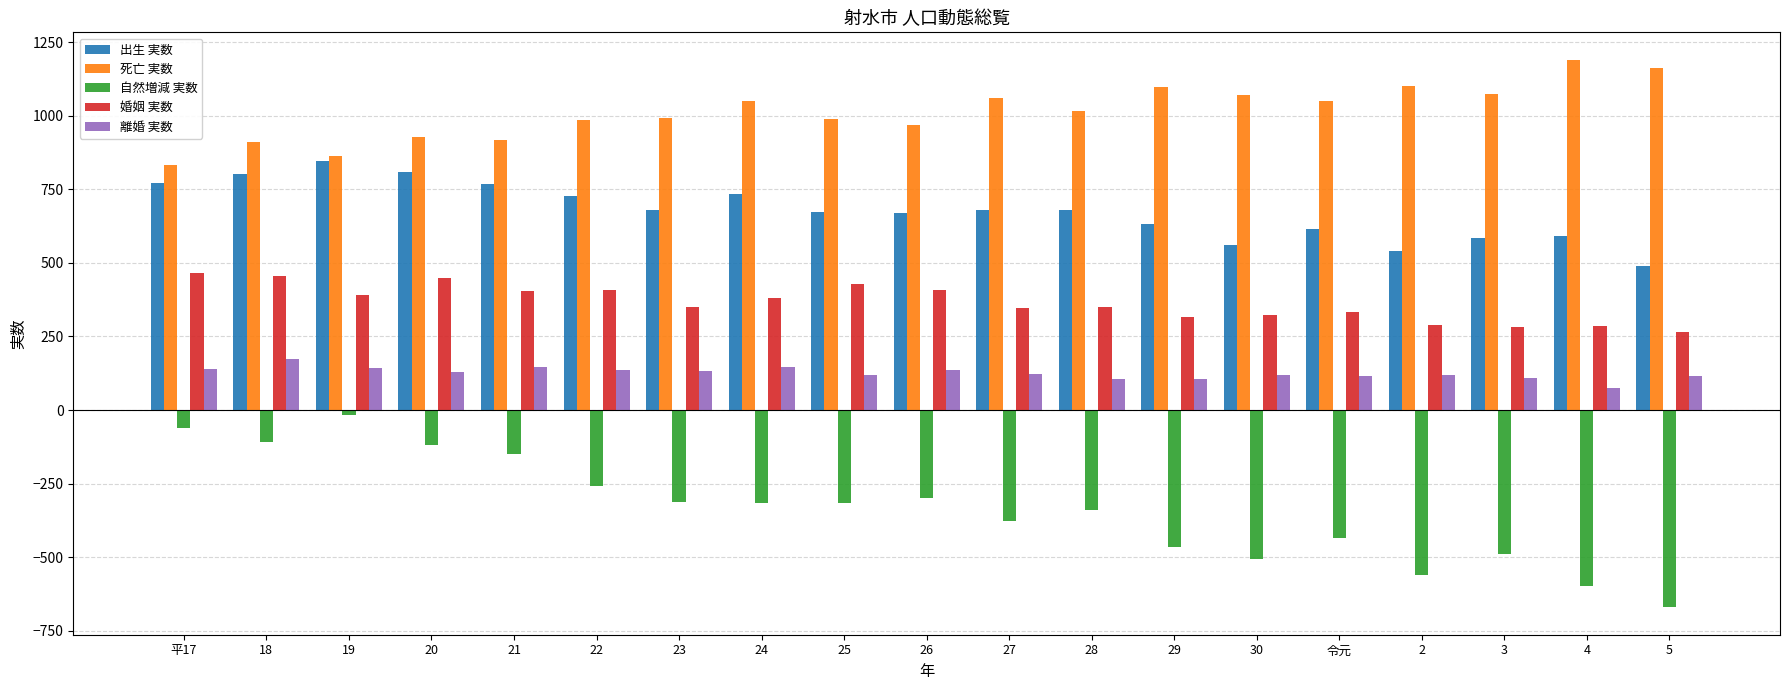

What is the spread (max minus min) of values at 26?

1268